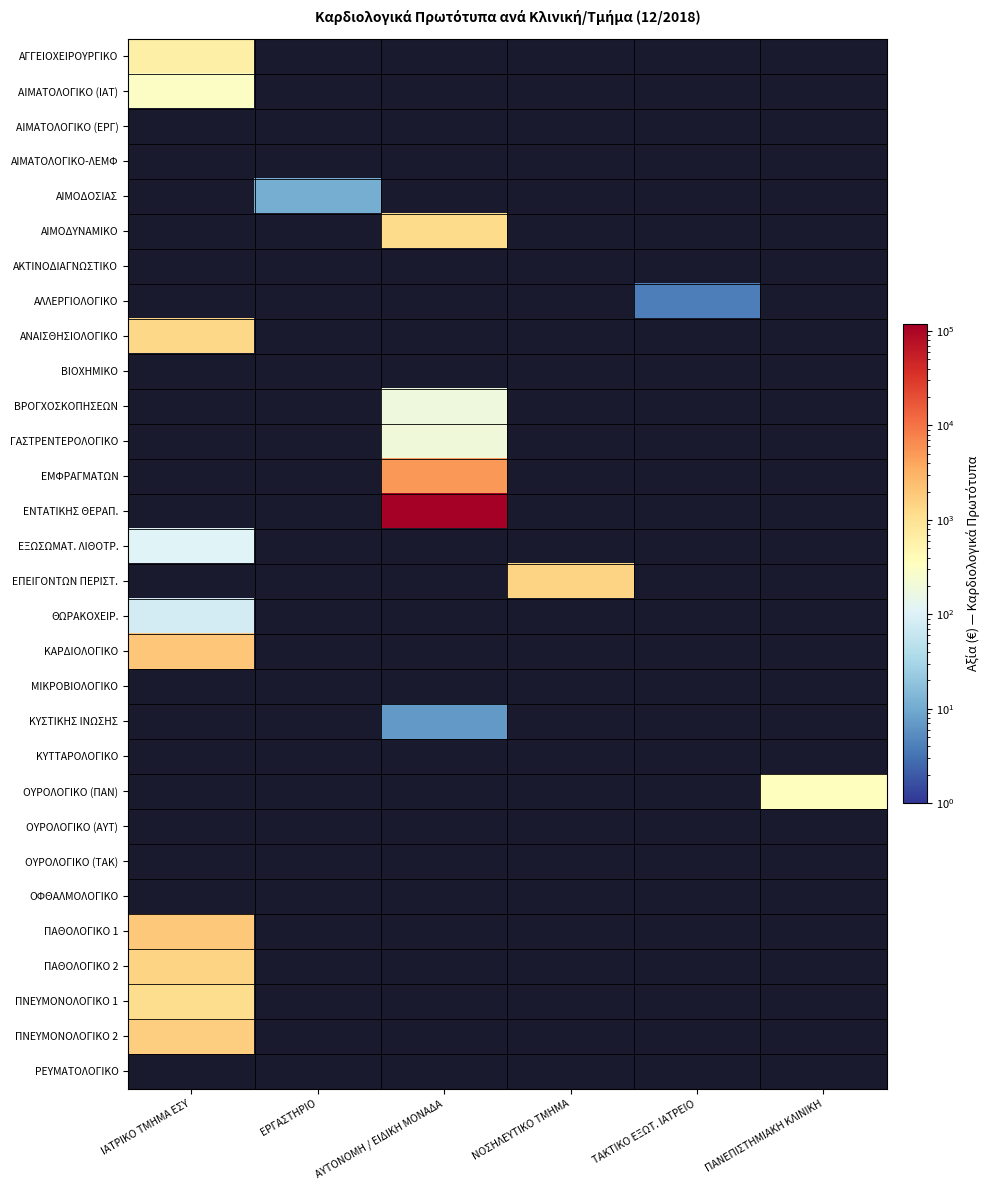

At how many categories does at least one series exceed 107199?

1